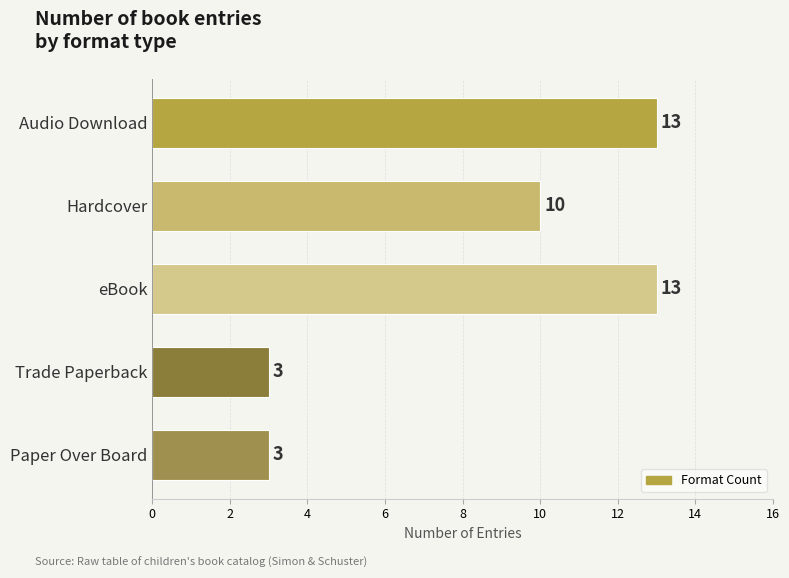

What is the smallest value displayed?

3